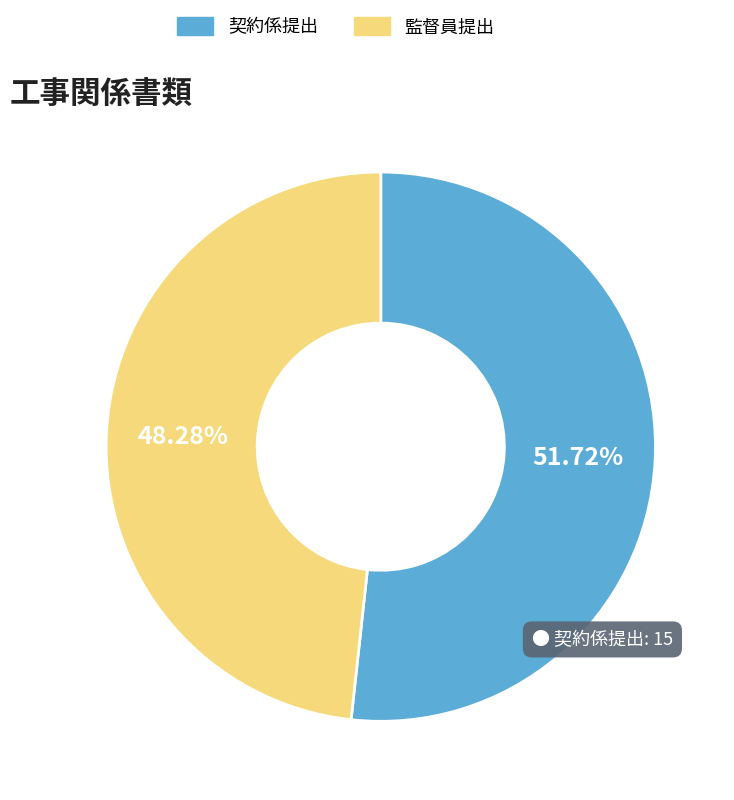

Which category accounts for the majority?

契約係提出